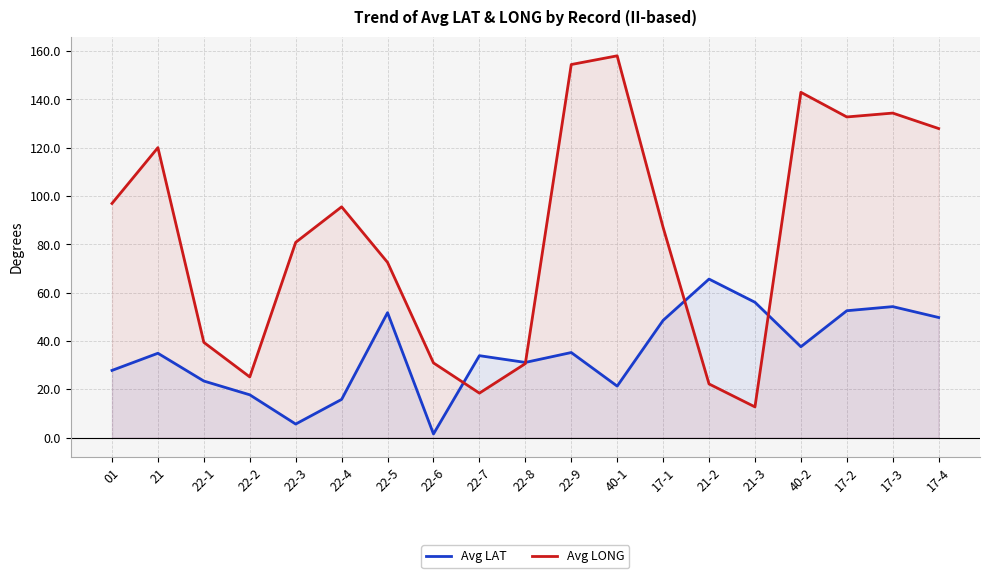

How many times do Avg LONG and Avg LAT cross each other?

4